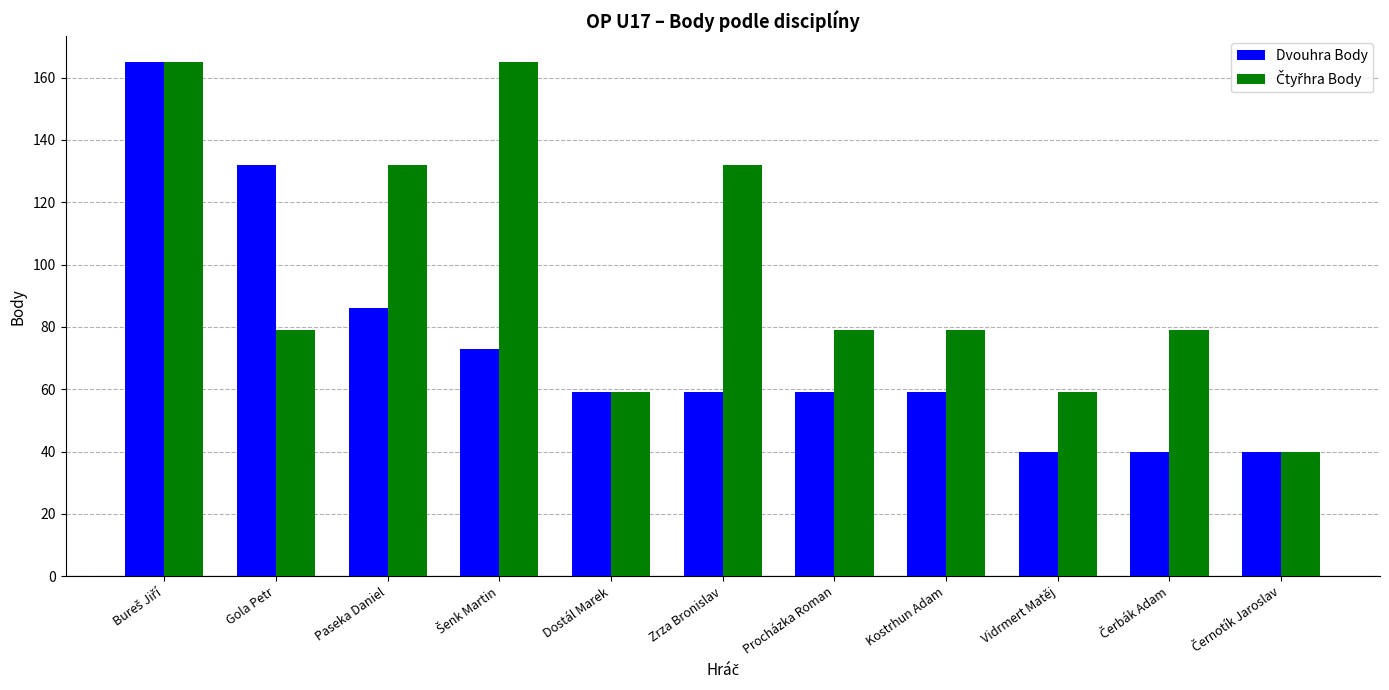

What is the difference between the maximum and minimum values in the Dvouhra Body series?

125